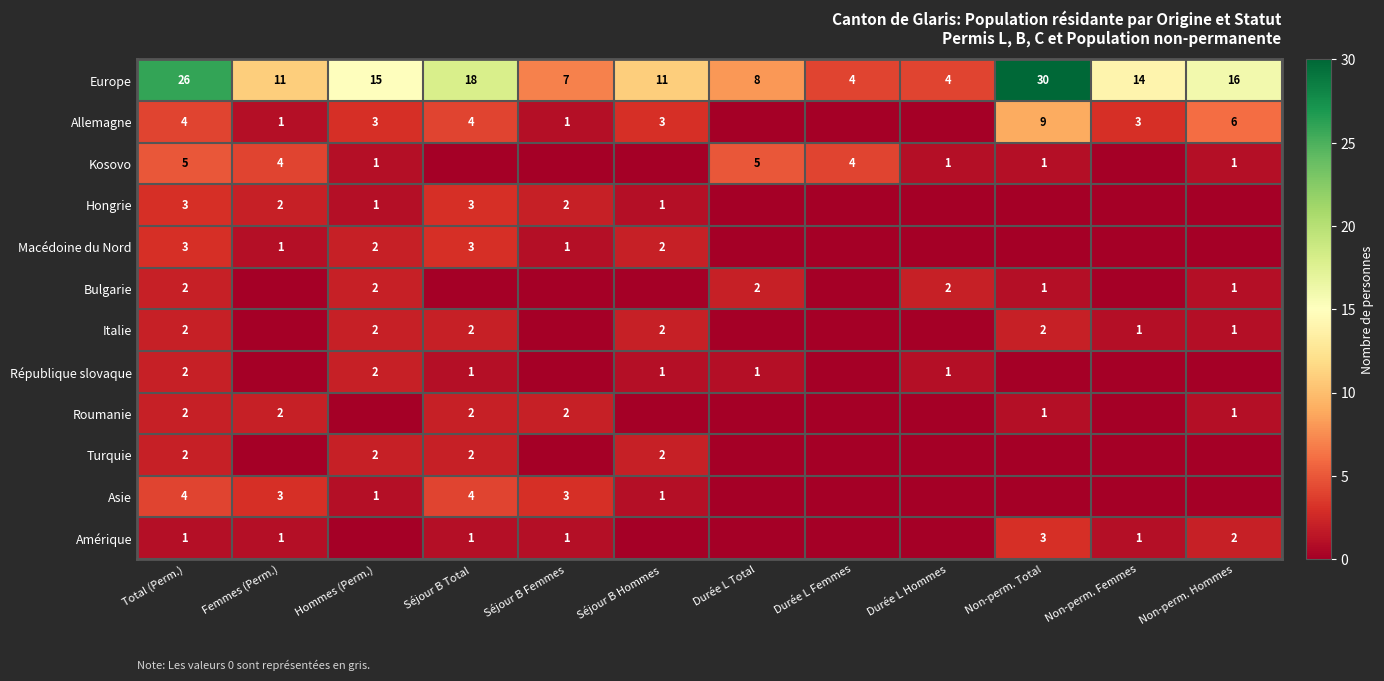

Which has a higher value, Femmes (Perm.) or Séjour B Total?

Séjour B Total